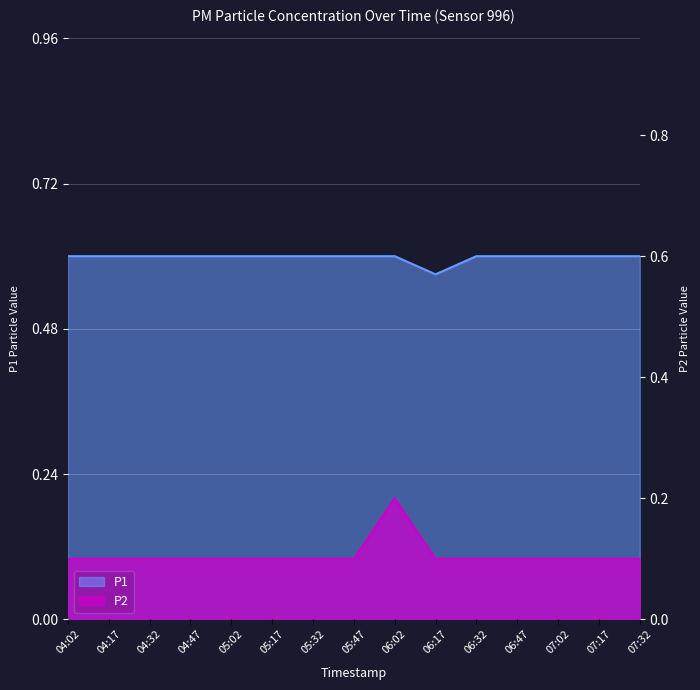

At how many categories does at least one series exceed 0?

15